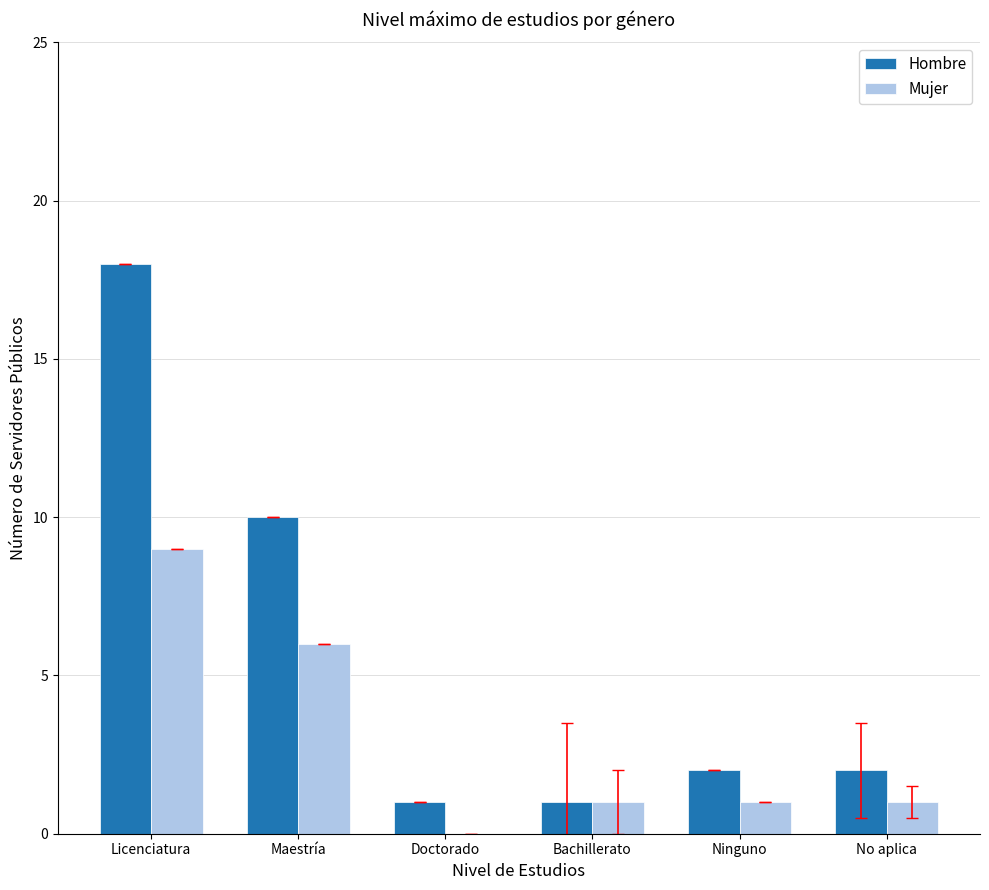

Reading left to right, what are all the values shown in this chart?

Hombre: 18	10	1	1	2	2
Mujer: 9	6	0	1	1	1